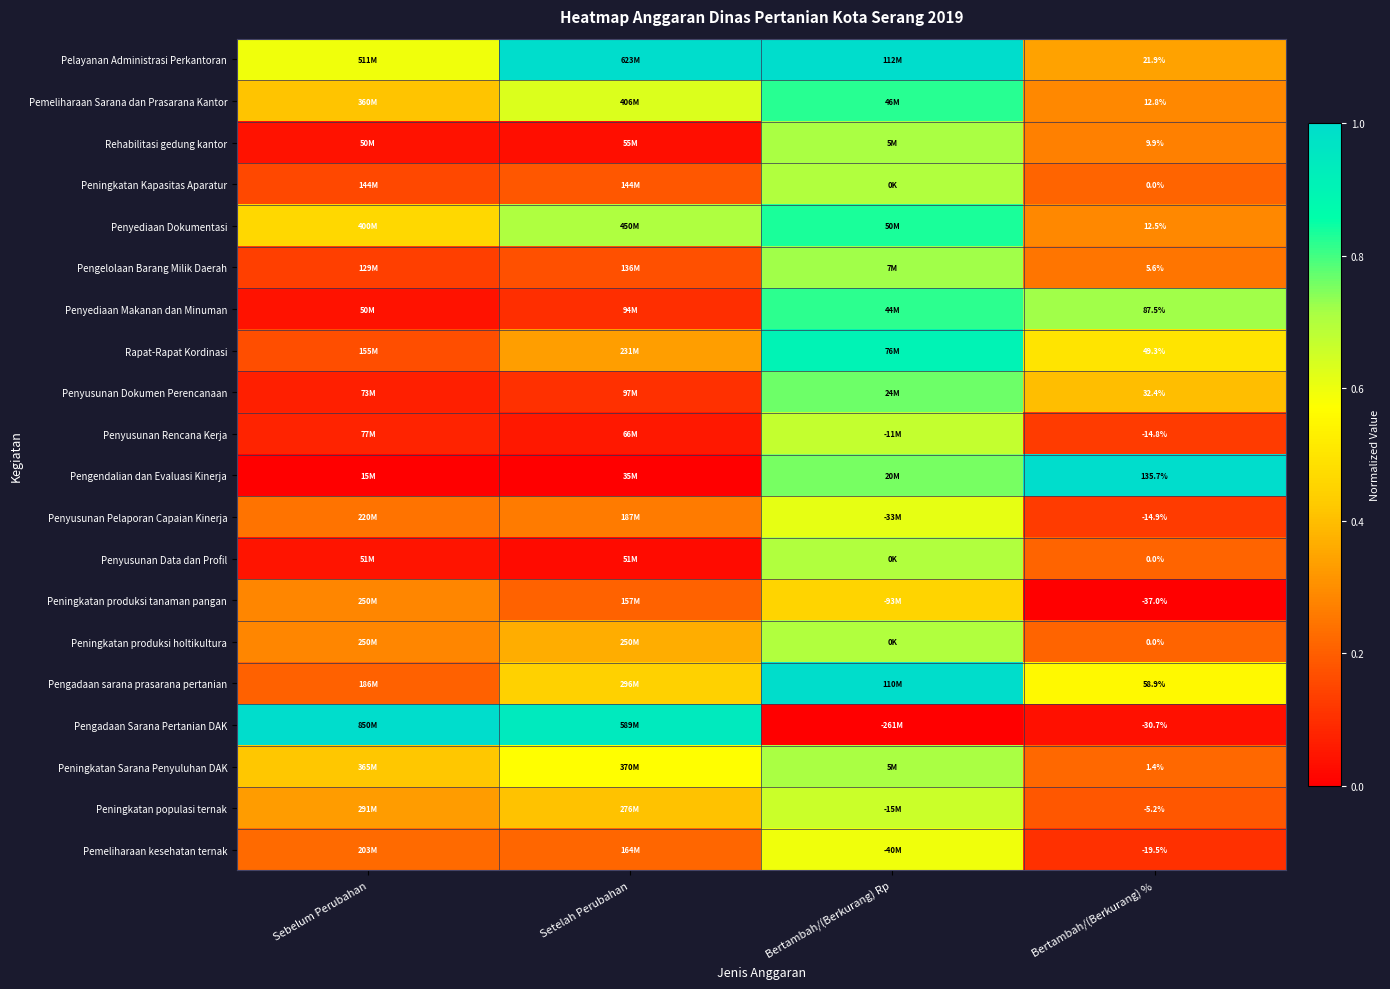

The Penyediaan Makanan dan Minuman series shows 0.7 at Bertambah/(Berkurang) %. True or false?

True